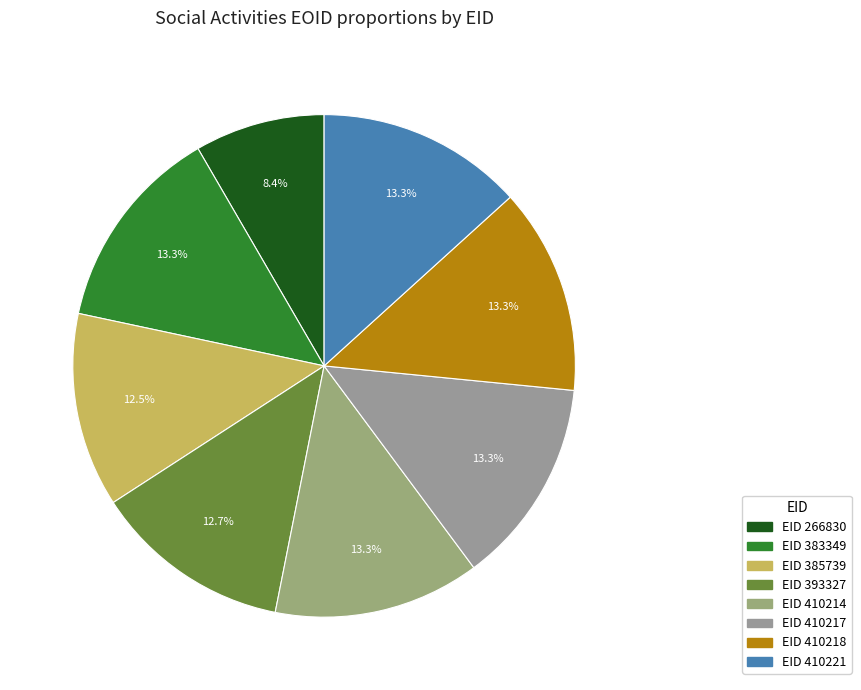

Does any single category account for the majority?

No